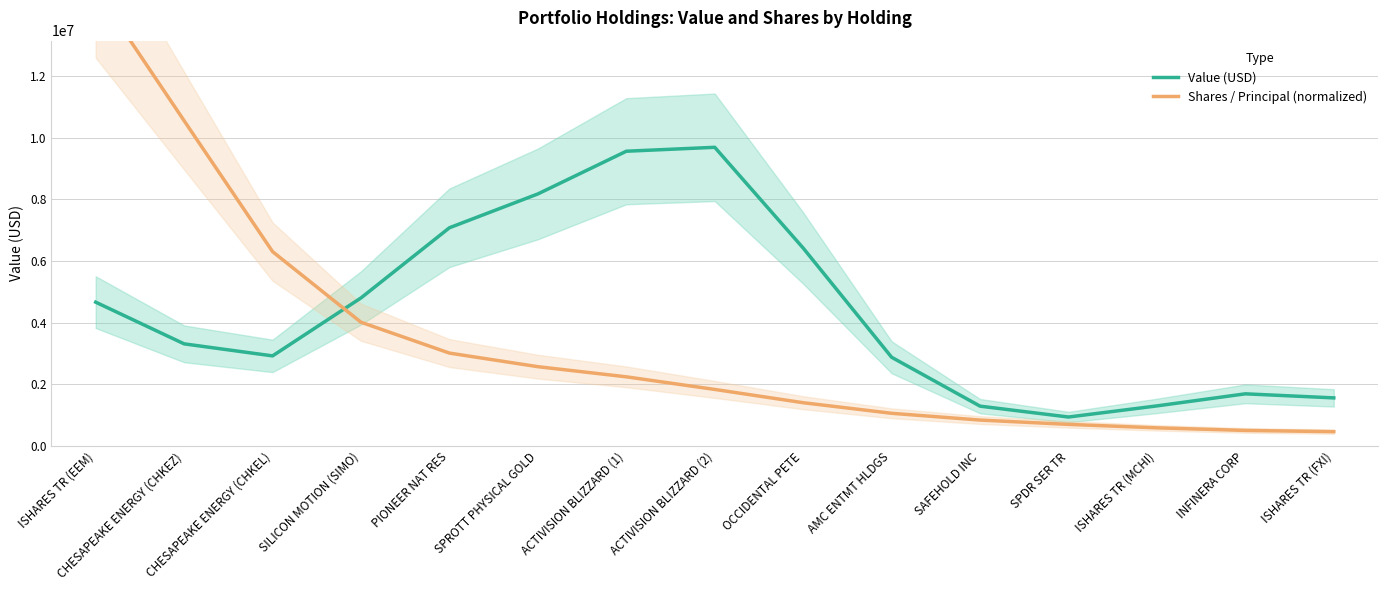

What is the label of the 4th point from the right?

SPDR SER TR